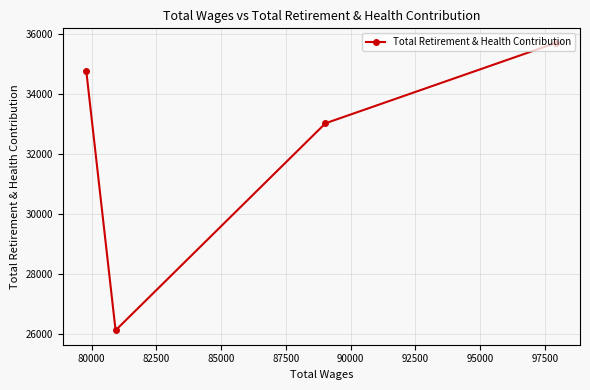

What is the difference between the maximum and minimum values?

9592